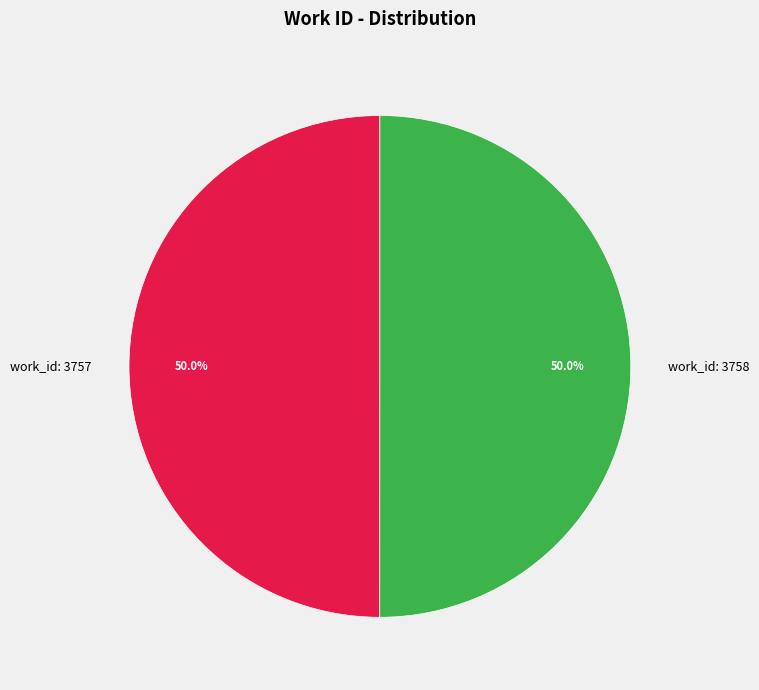

Do work_id: 3758 and work_id: 3757 together represent more than half of the pie?

Yes